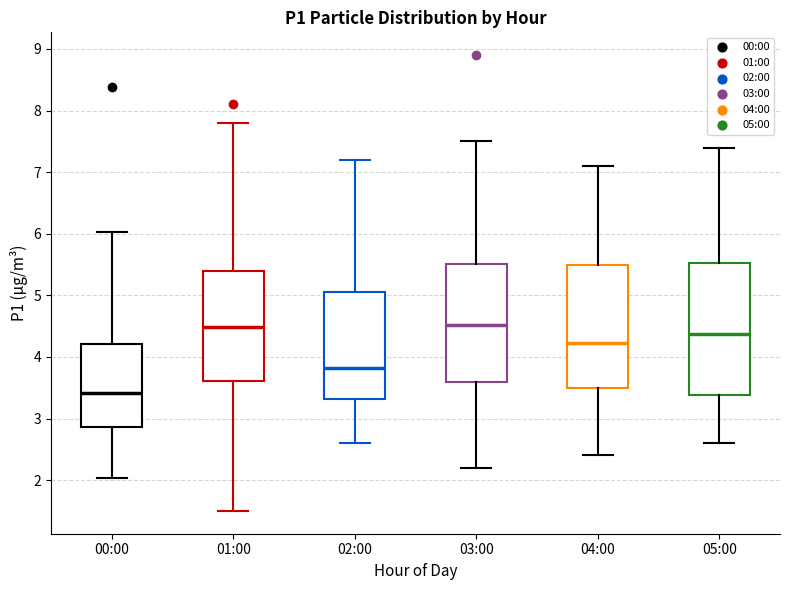

Which box is the tallest, from its lower edge to its upper edge?

05:00